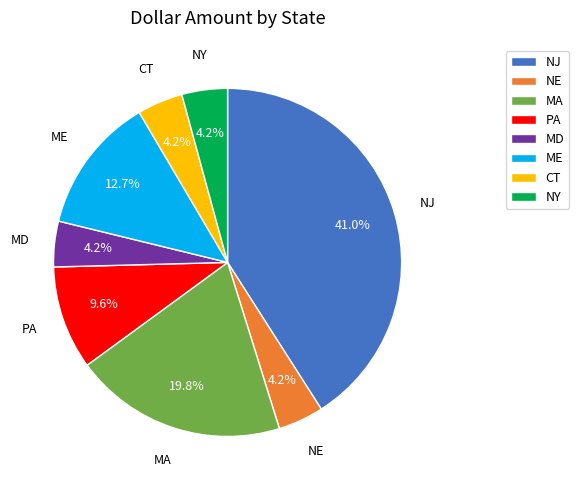

To the nearest percent, what percentage of the pie is NJ?

41%